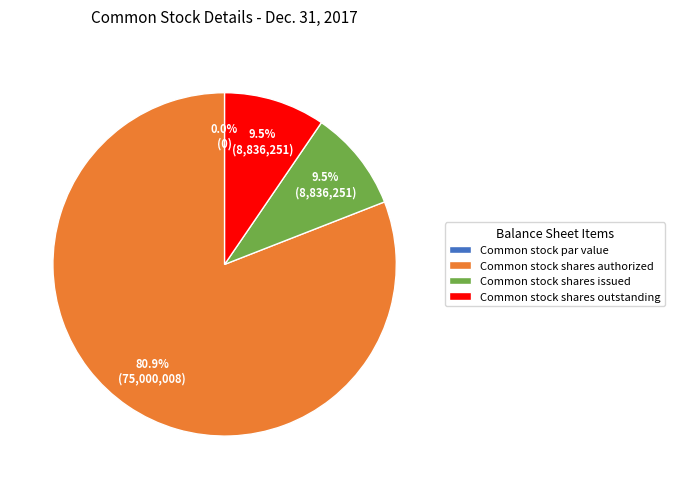

To the nearest percent, what is the combined percentage of Common stock par value and Common stock shares outstanding?

10%